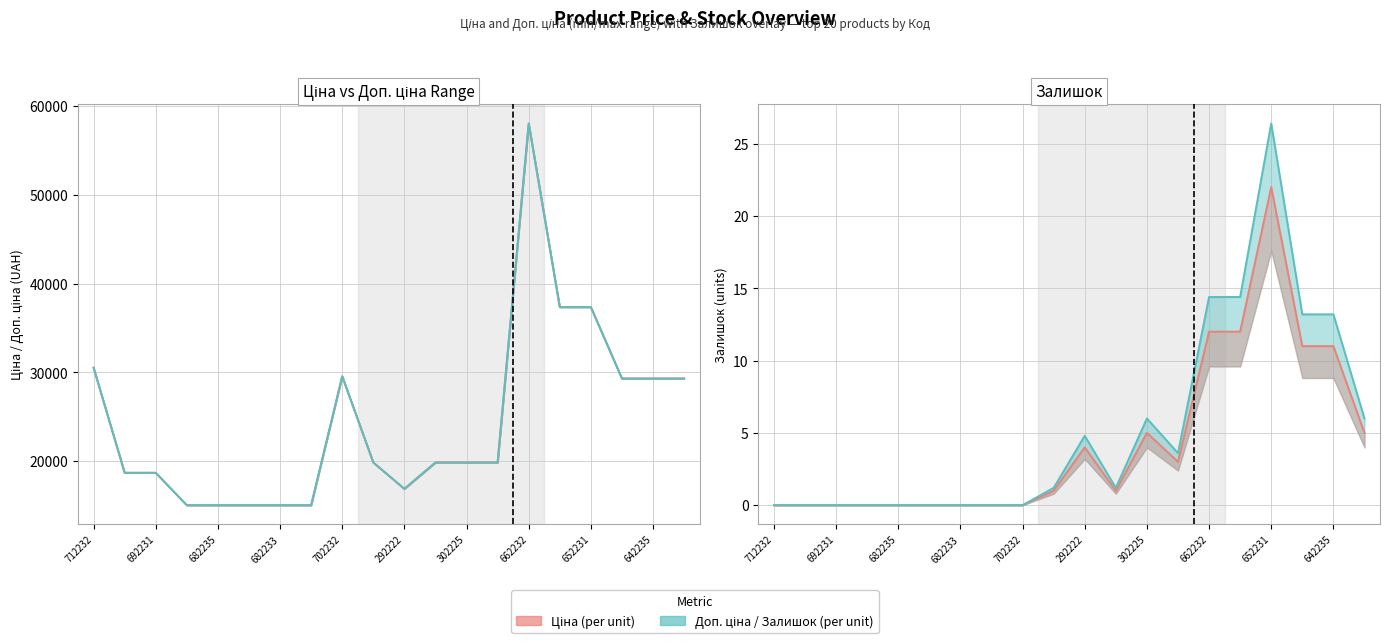

What is the label of the 13th point from the right?

287682231